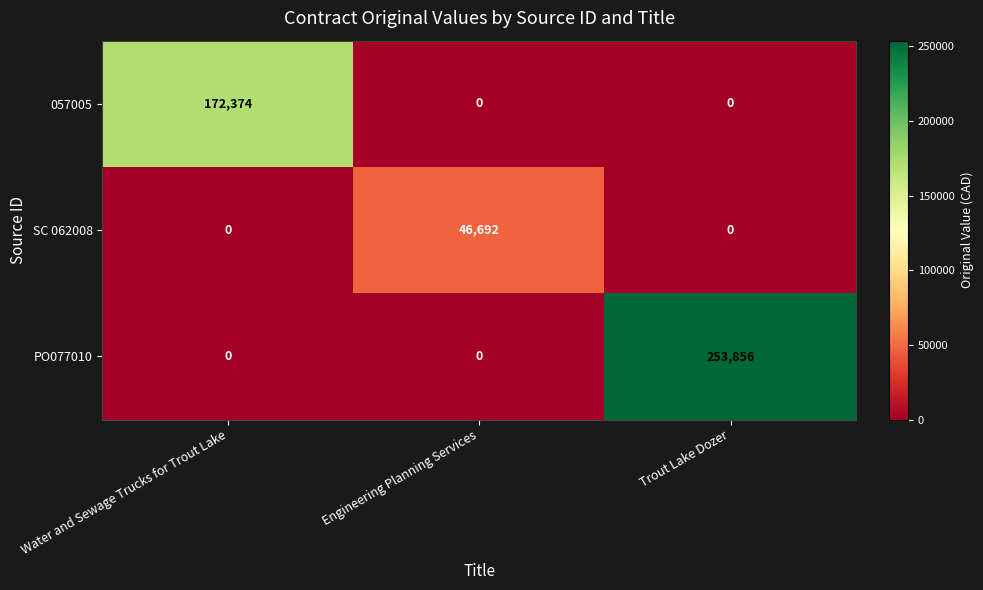

Reading left to right, extract all data points from this chart.

057005: Water and Sewage Trucks for Trout Lake=172374	Engineering Planning Services=0	Trout Lake Dozer=0
SC 062008: Water and Sewage Trucks for Trout Lake=0	Engineering Planning Services=46692	Trout Lake Dozer=0
PO077010: Water and Sewage Trucks for Trout Lake=0	Engineering Planning Services=0	Trout Lake Dozer=253856